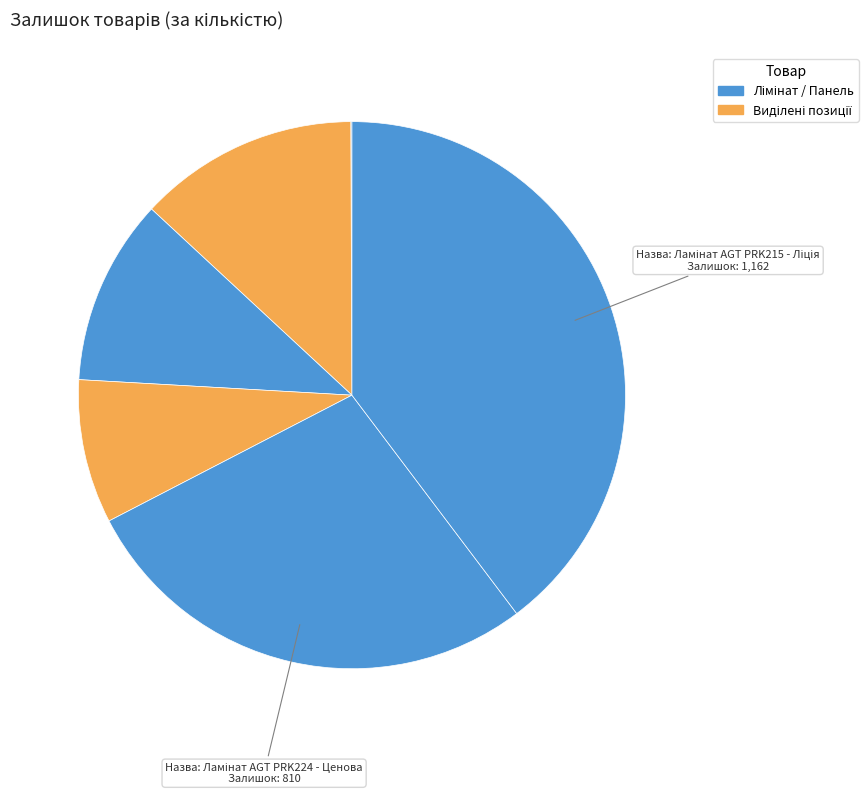

Rank the categories by value from lowest to highest.

Панель акрилова Acrylic 18 мм., Ламінат AGT PRK223 - Алеста, Ламінат AGT PRK225 - Паріма, Ламінат AGT PRK226 - Паталія, Ламінат AGT PRK224 - Ценова, Ламінат AGT PRK215 - Ліція